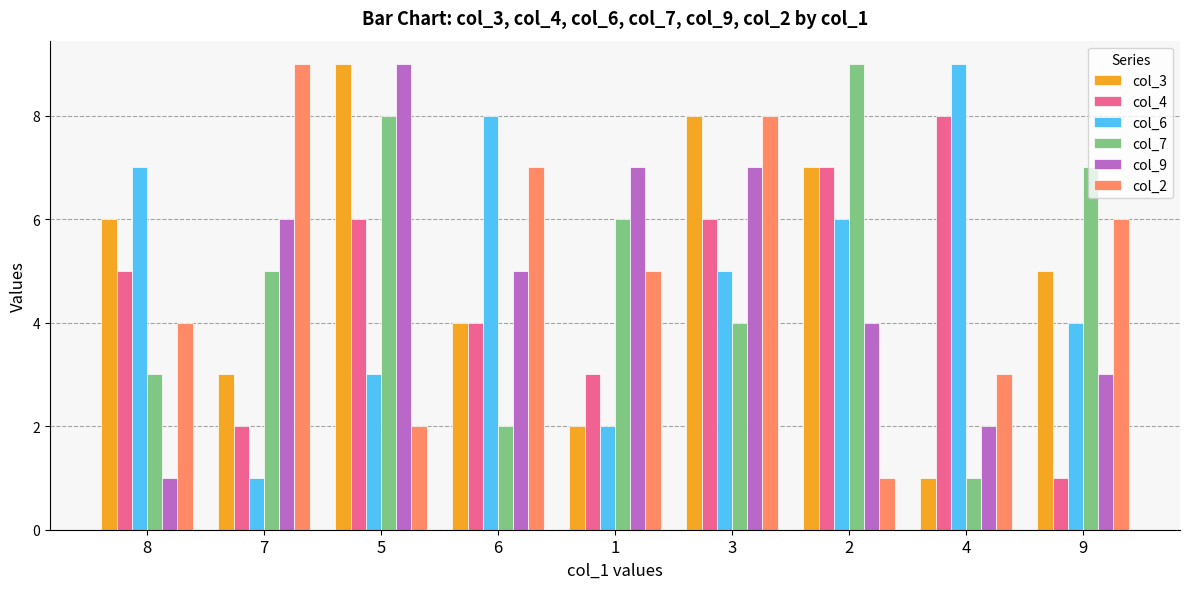

Is it true that col_4 equals 1 at 9?

True